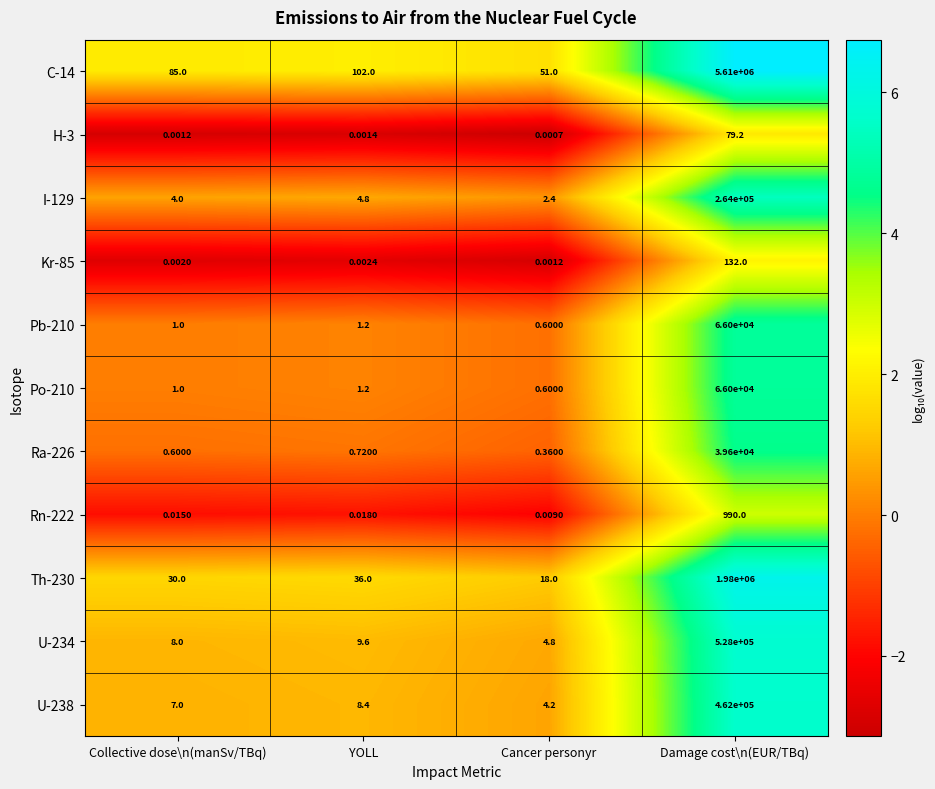

Where is Ra-226 nearest to the value 19800?

YOLL